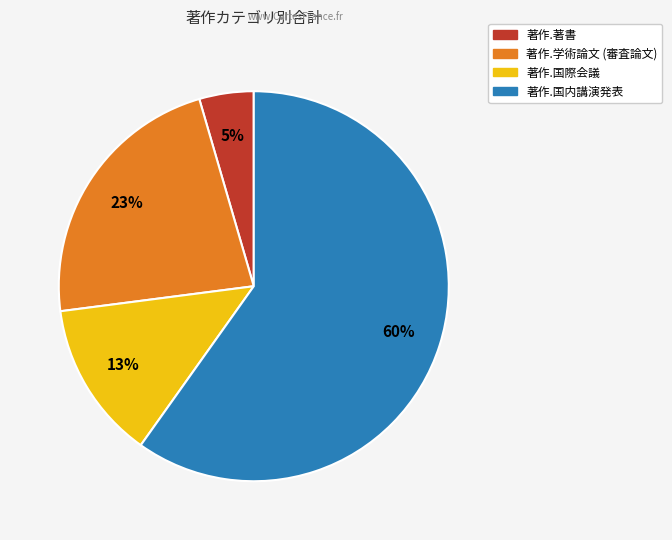

Which category accounts for the majority?

著作.国内講演発表